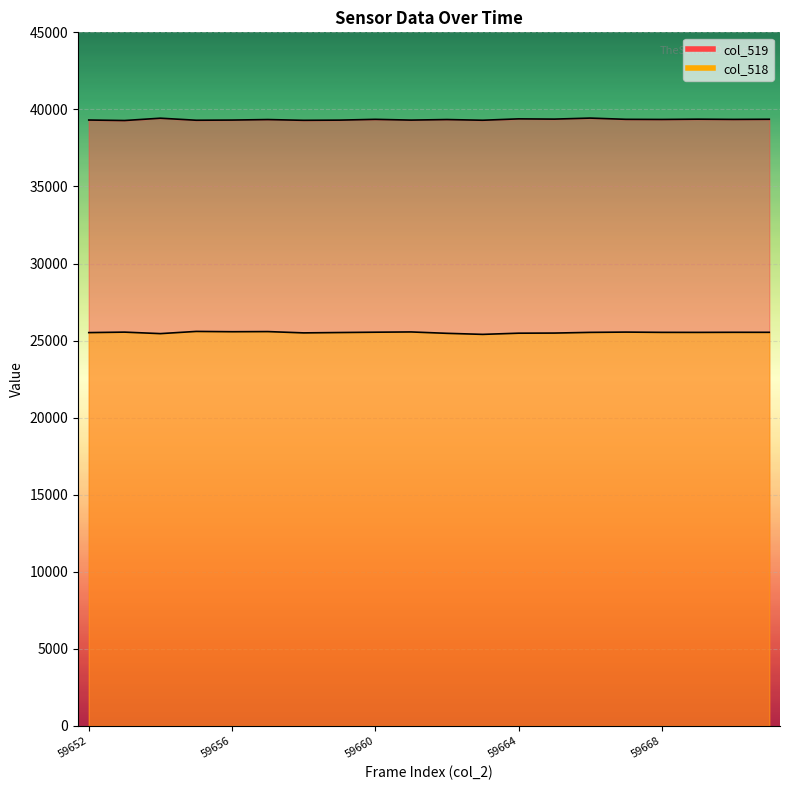

True or false: col_518 has more than 1 interior local peaks.

True